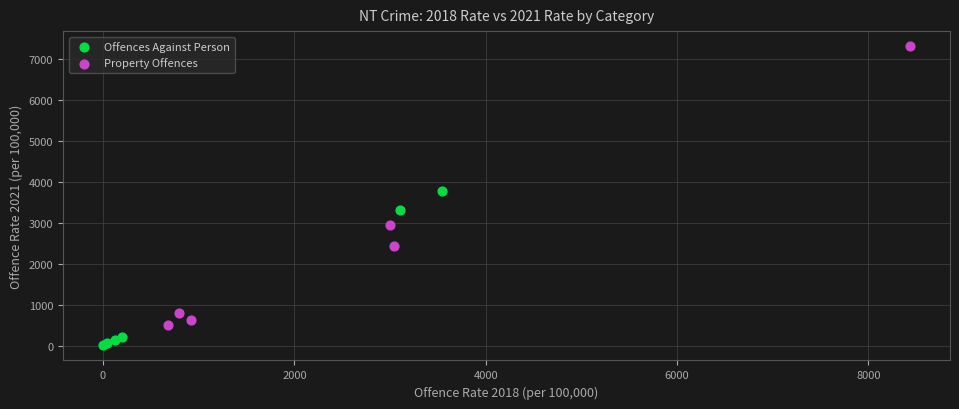

Which series has the largest Y range (max minus min)?

Property Offences